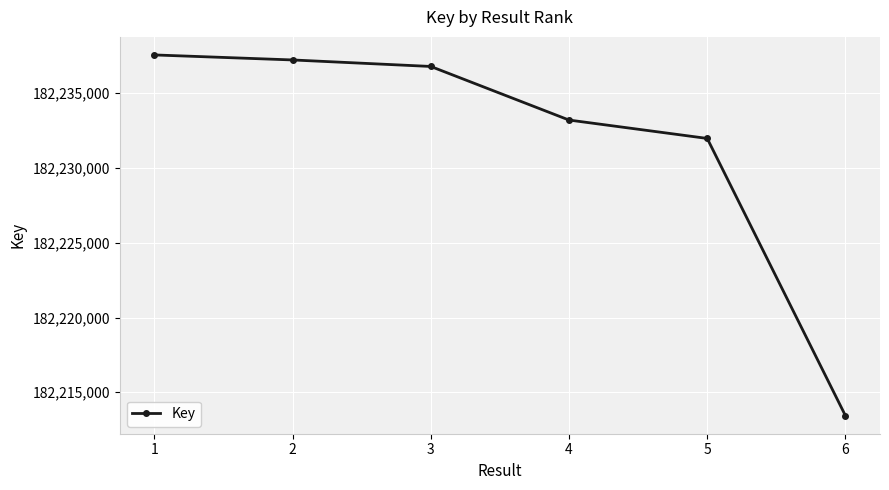

What is the greatest value displayed?

182237558